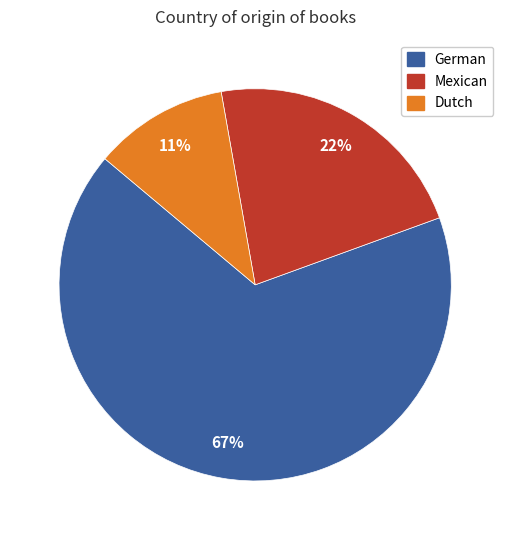

Do Mexican and Dutch together represent more than half of the pie?

No